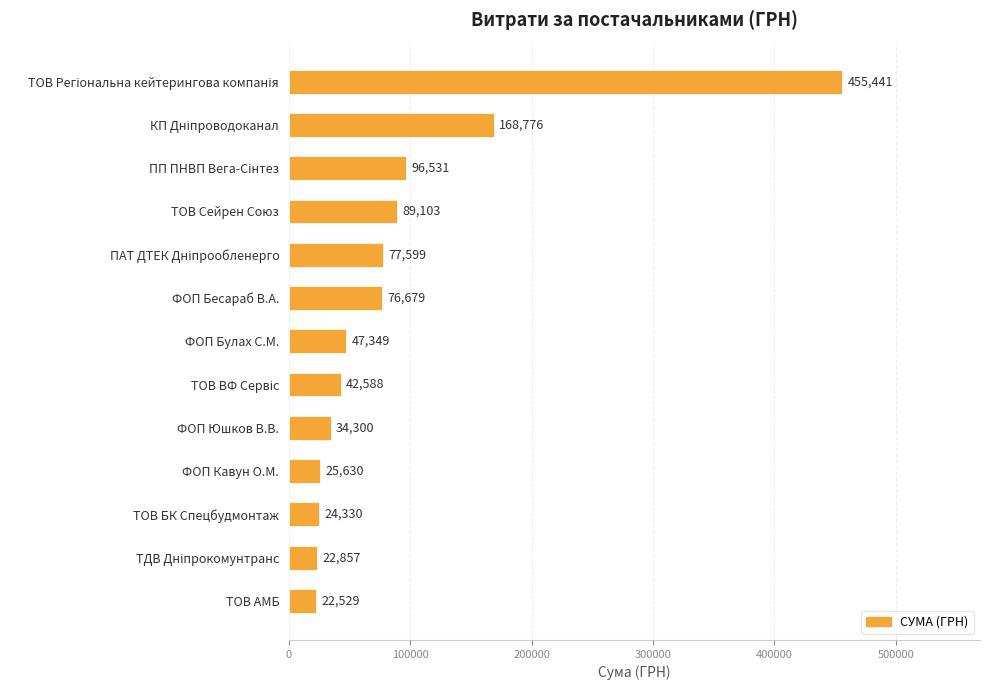

True or false: the data shows 13898.4 at ФОП Юшков В.В..

False